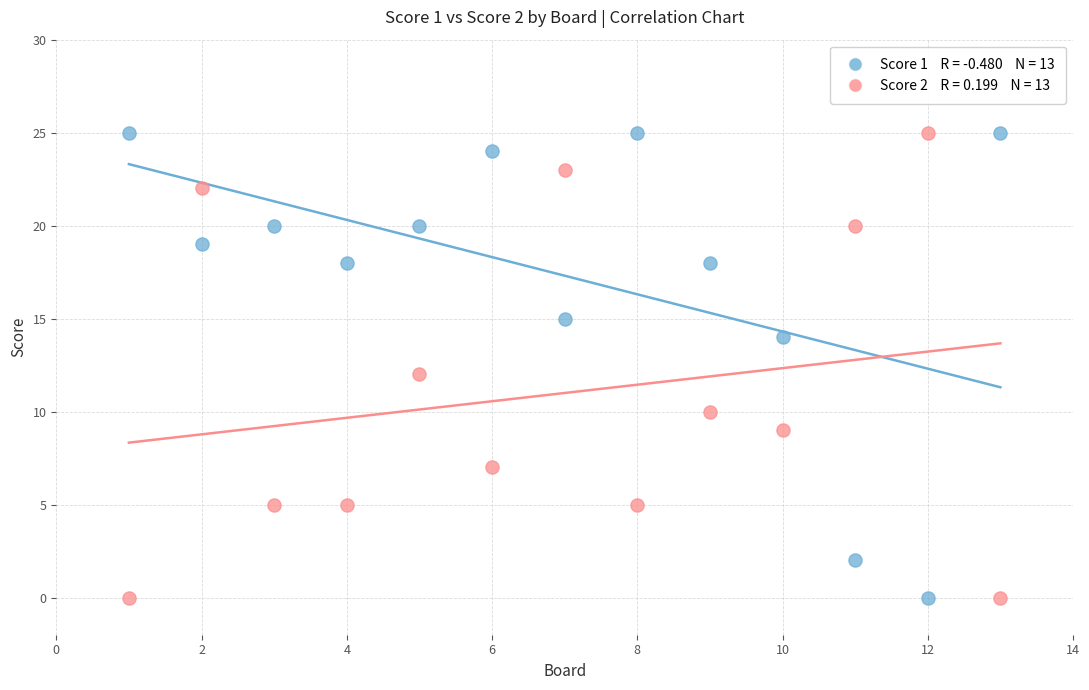

Across all data points, what is the range of X values (max minus min)?

12